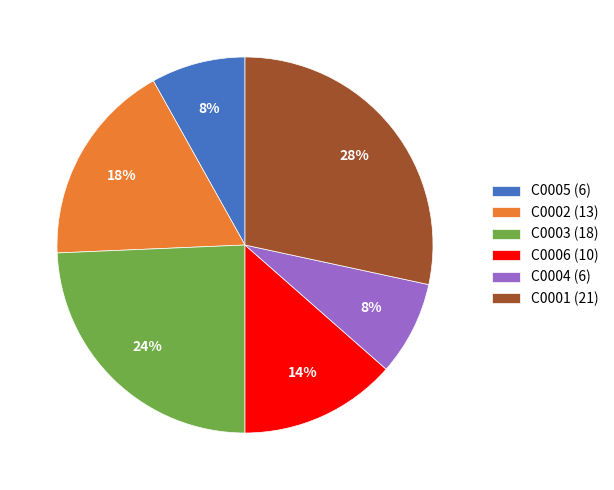

To the nearest percent, what portion does C0004 represent?

8%